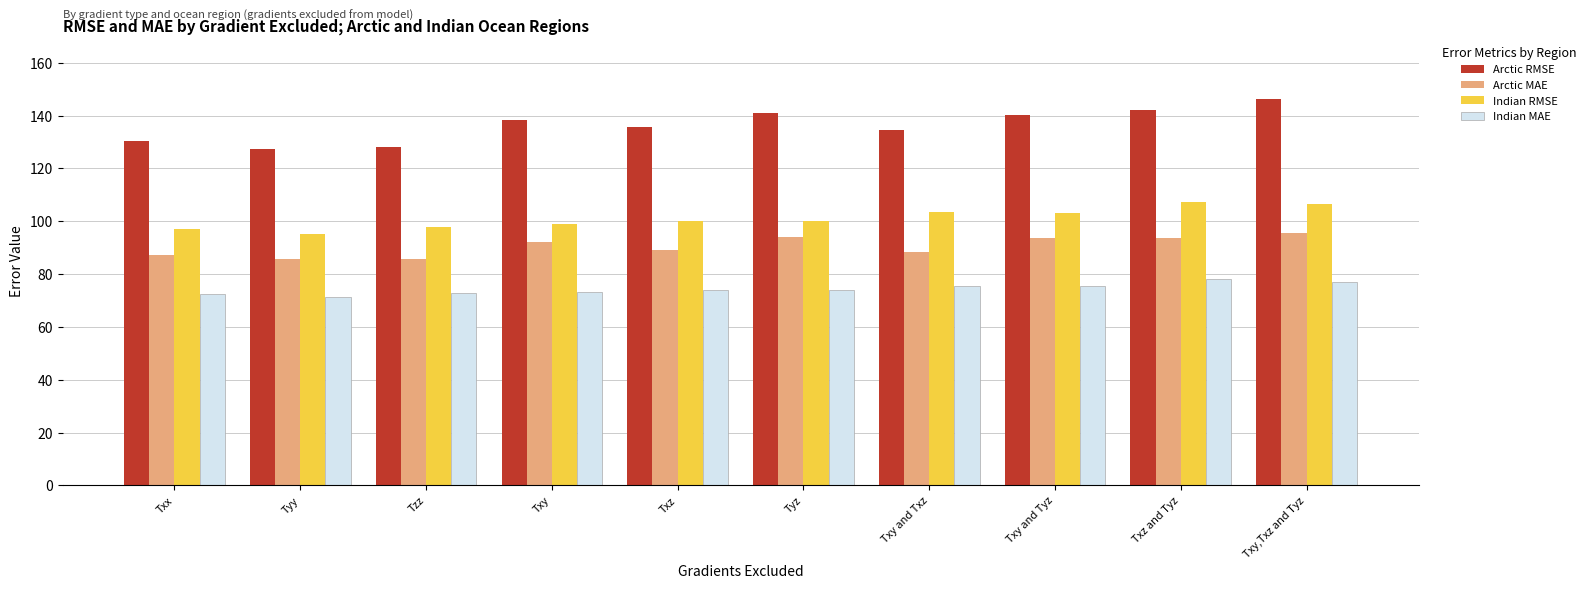

List the series in order of their peak value, lowest first.

Indian MAE, Arctic MAE, Indian RMSE, Arctic RMSE